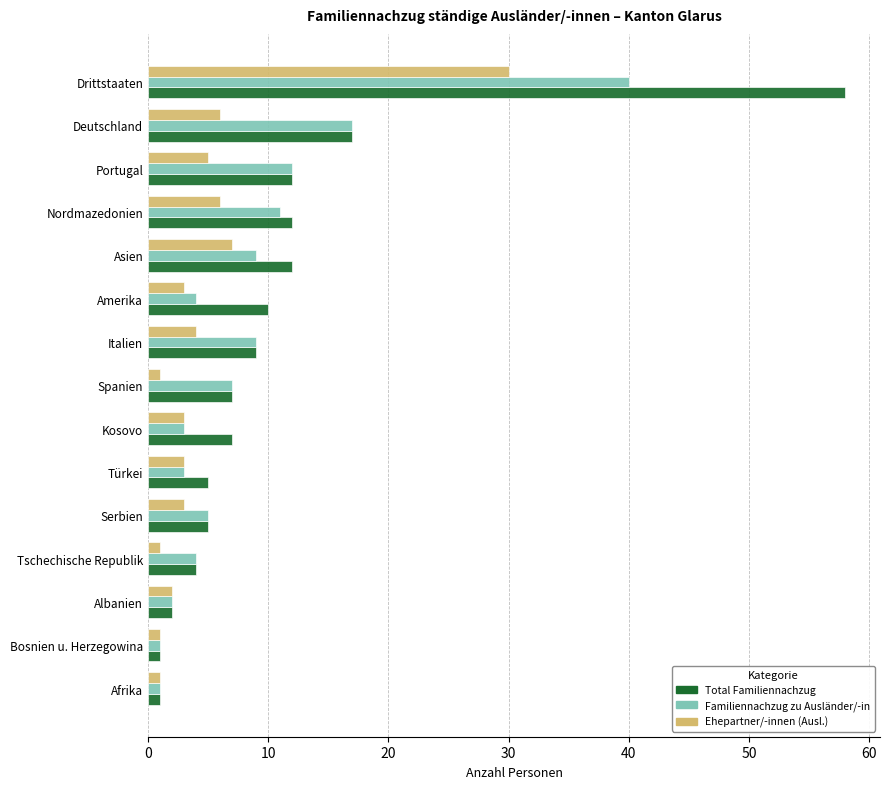

At which label is Total Familiennachzug closest to 29?

Deutschland